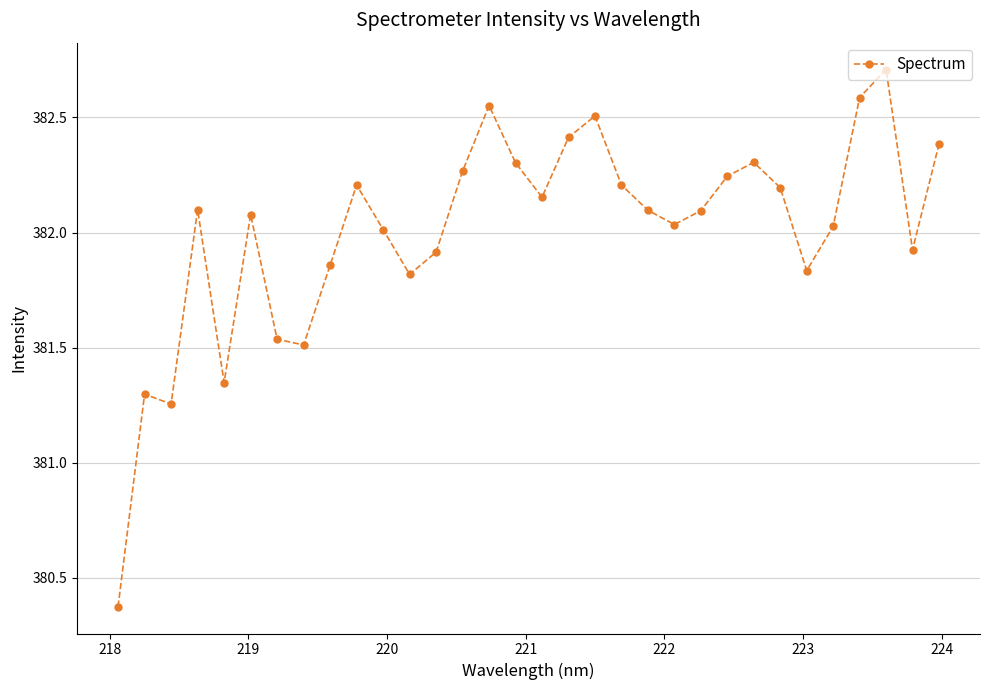

True or false: the data has more than 0 interior local peaks.

True